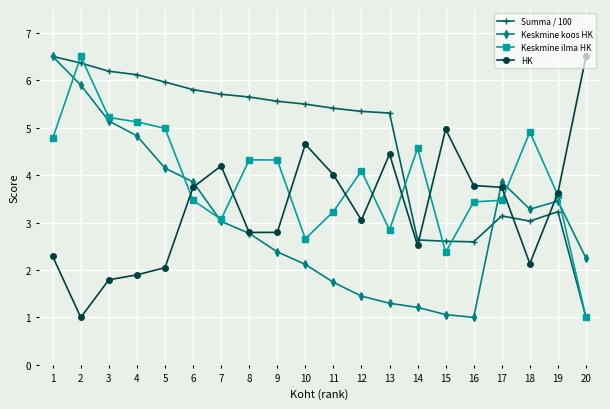

At which category does HK reach its first local valley?

2